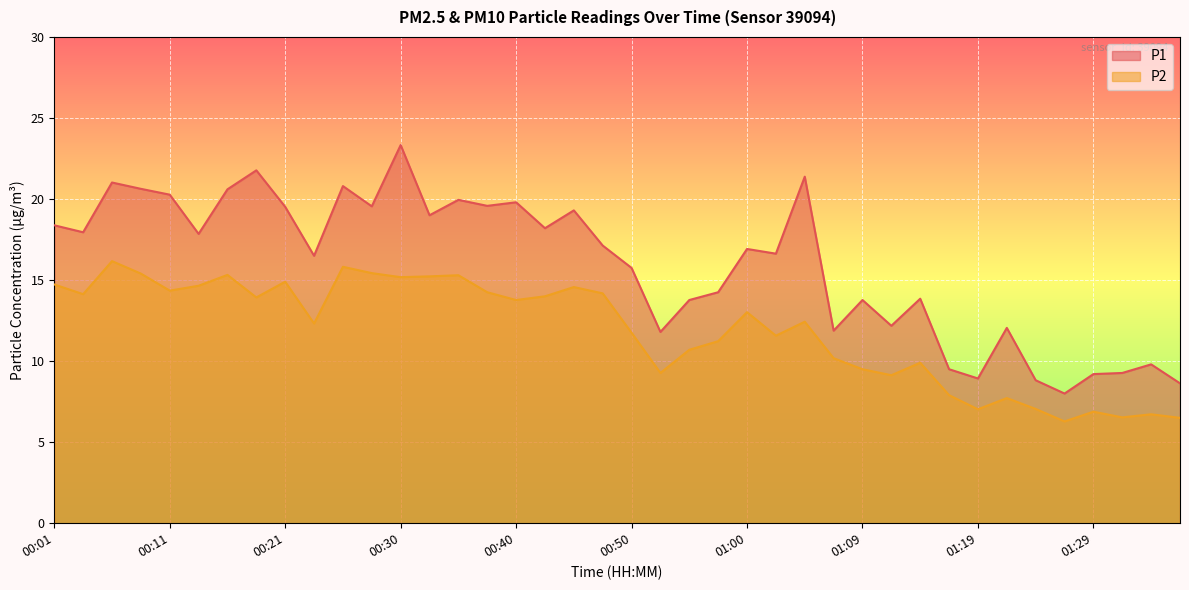

Which category has the lowest value in the P2 series?

01:26